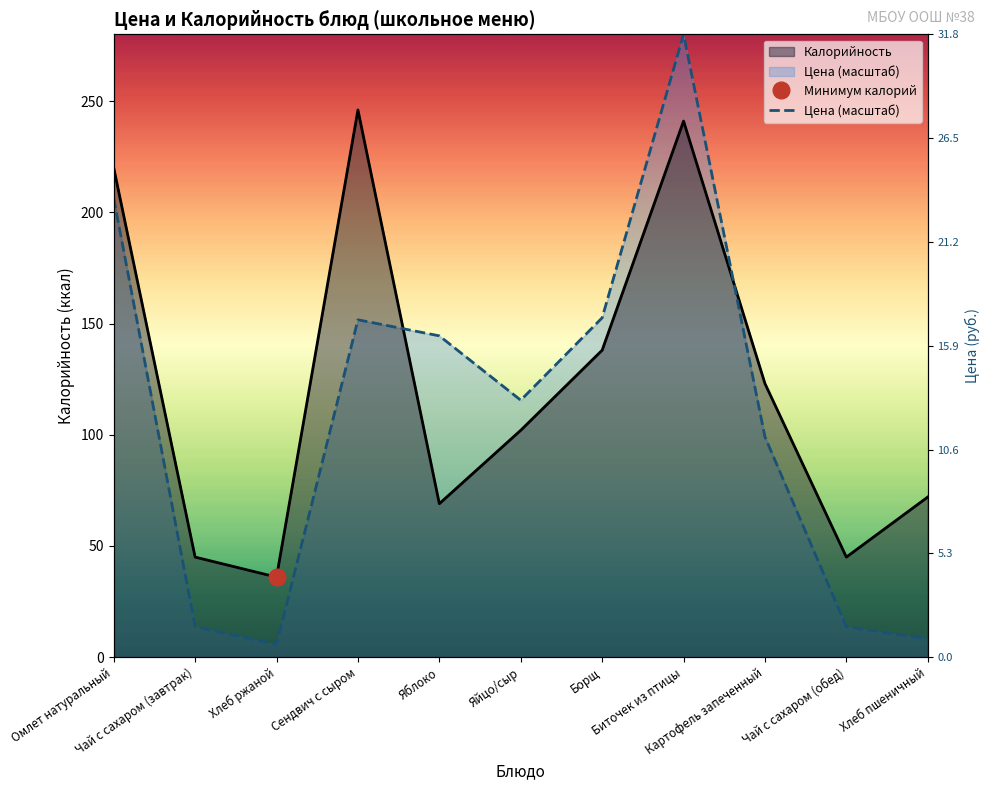

At which category does Цена reach its first local peak?

Сендвич с сыром